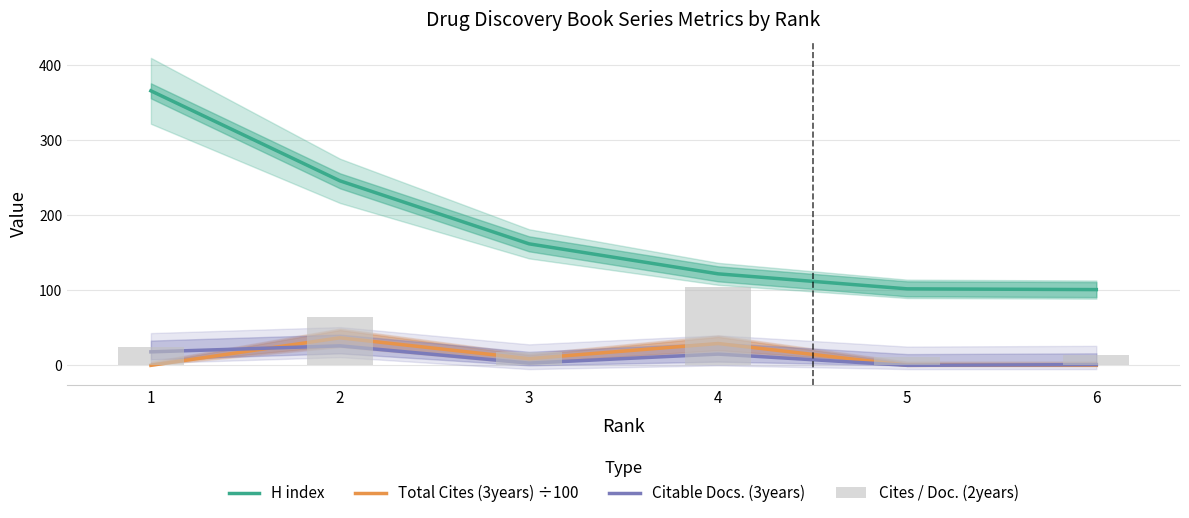

Which category has the highest value in the Total Cites (3years) ÷100 series?

2